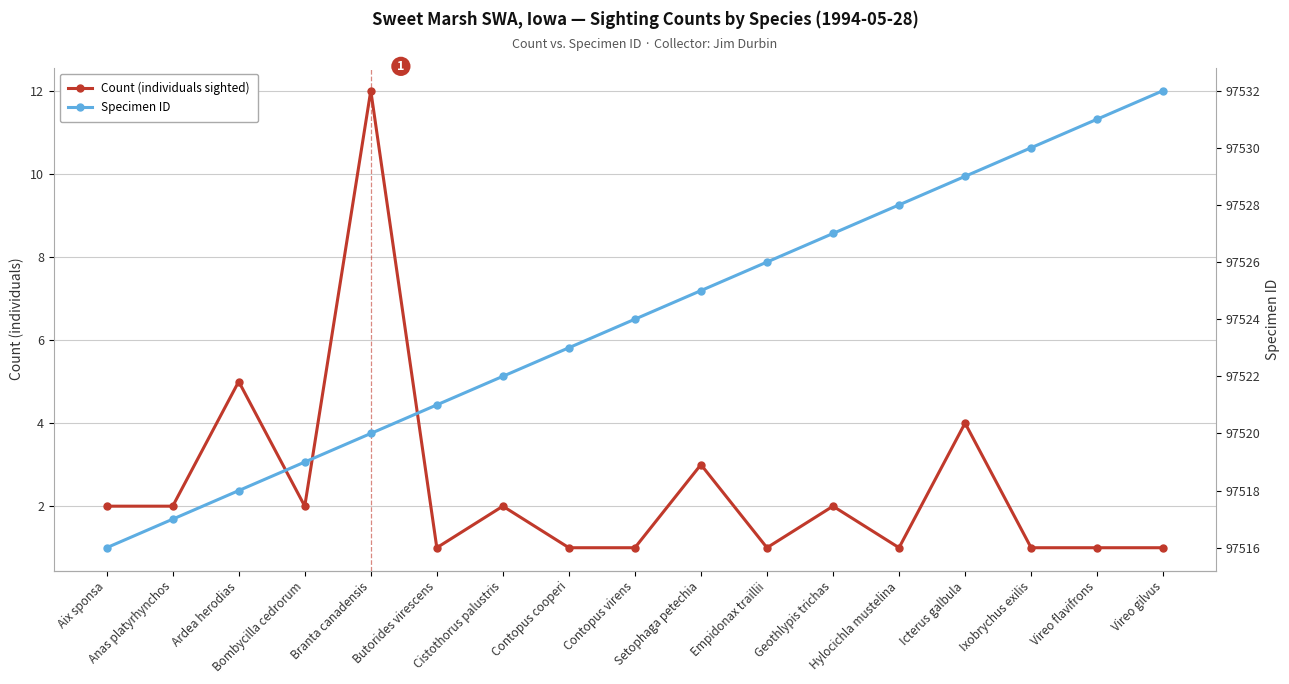

What is the approximate value of Specimen ID at Contopus cooperi?

97523